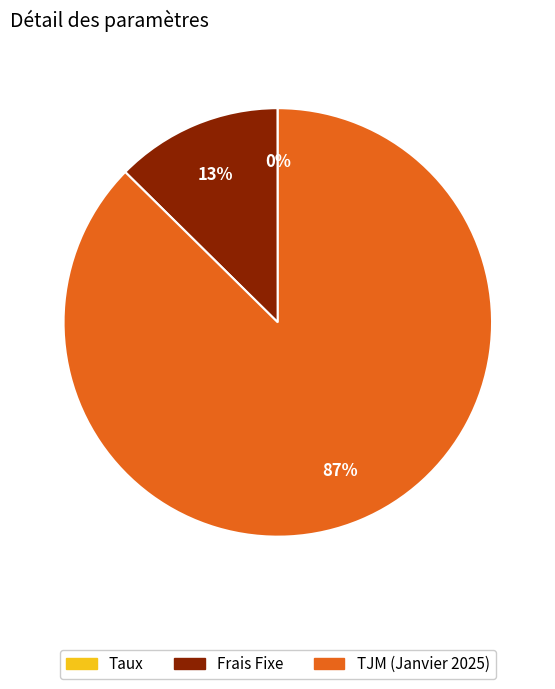

What is the majority slice?

TJM (Janvier 2025)